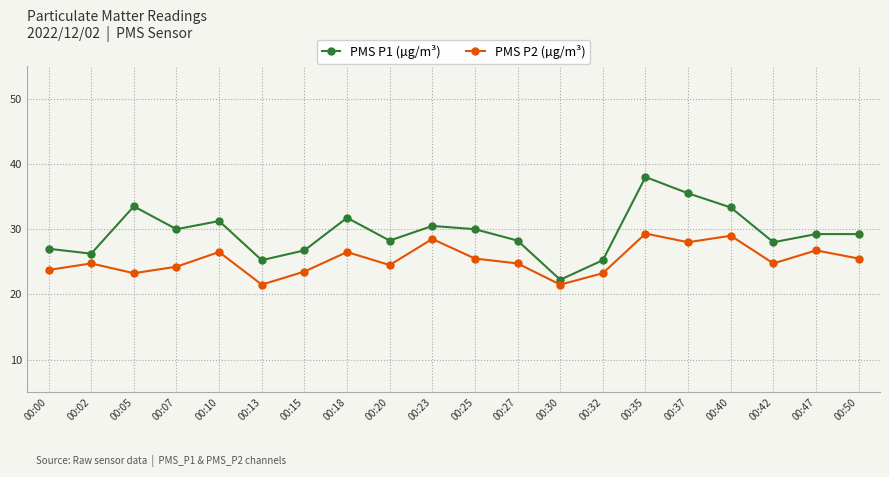

The PMS P1 (µg/m³) series shows 26.2 at 00:02. True or false?

True